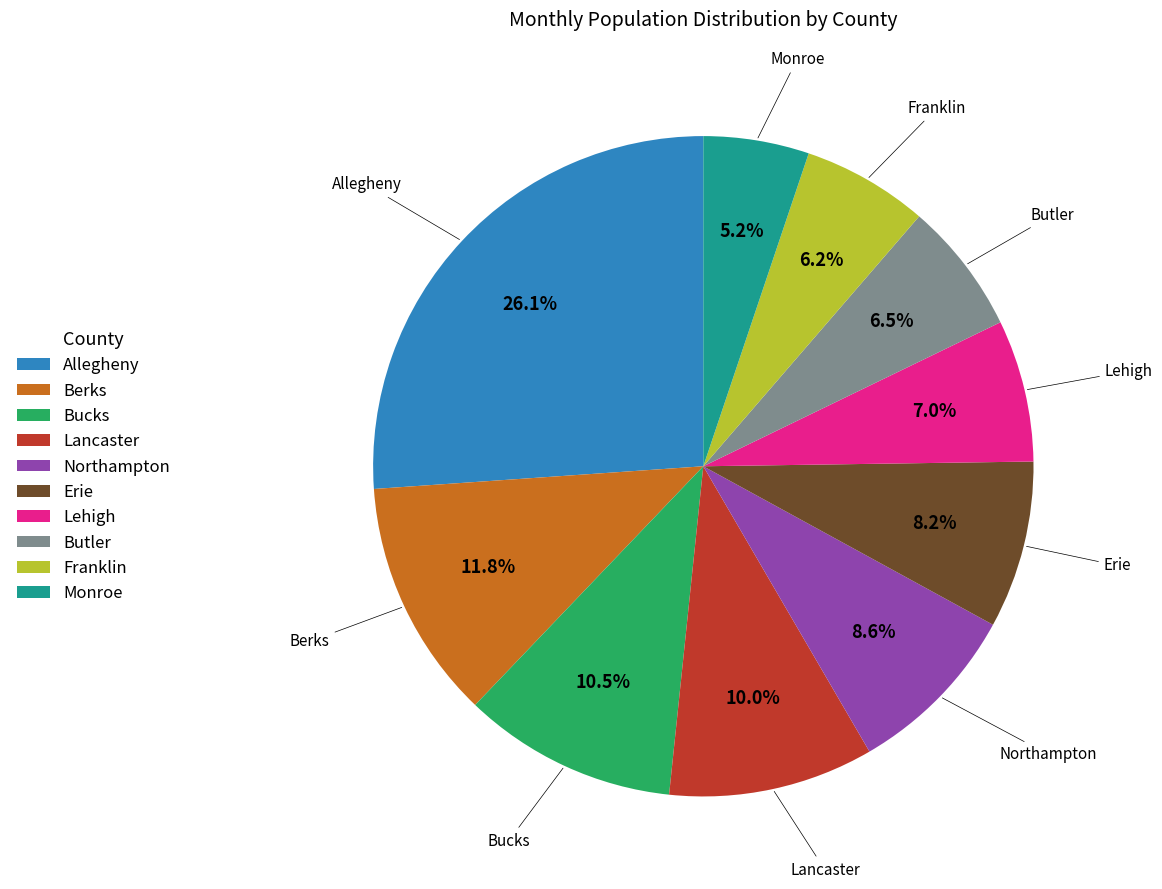

Approximately how many times larger is the value at Erie compared to Franklin?

1.3